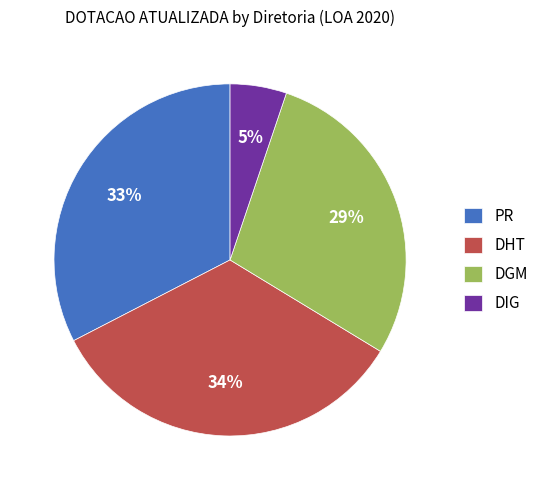

Which slice is the smallest?

DIG